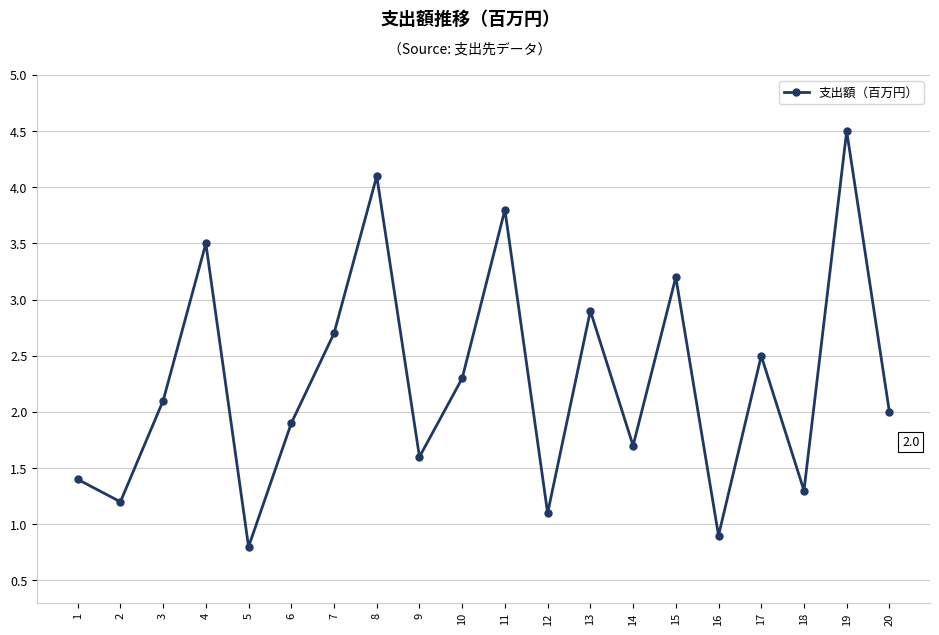

What is the value of the 2nd point from the left?

1.2